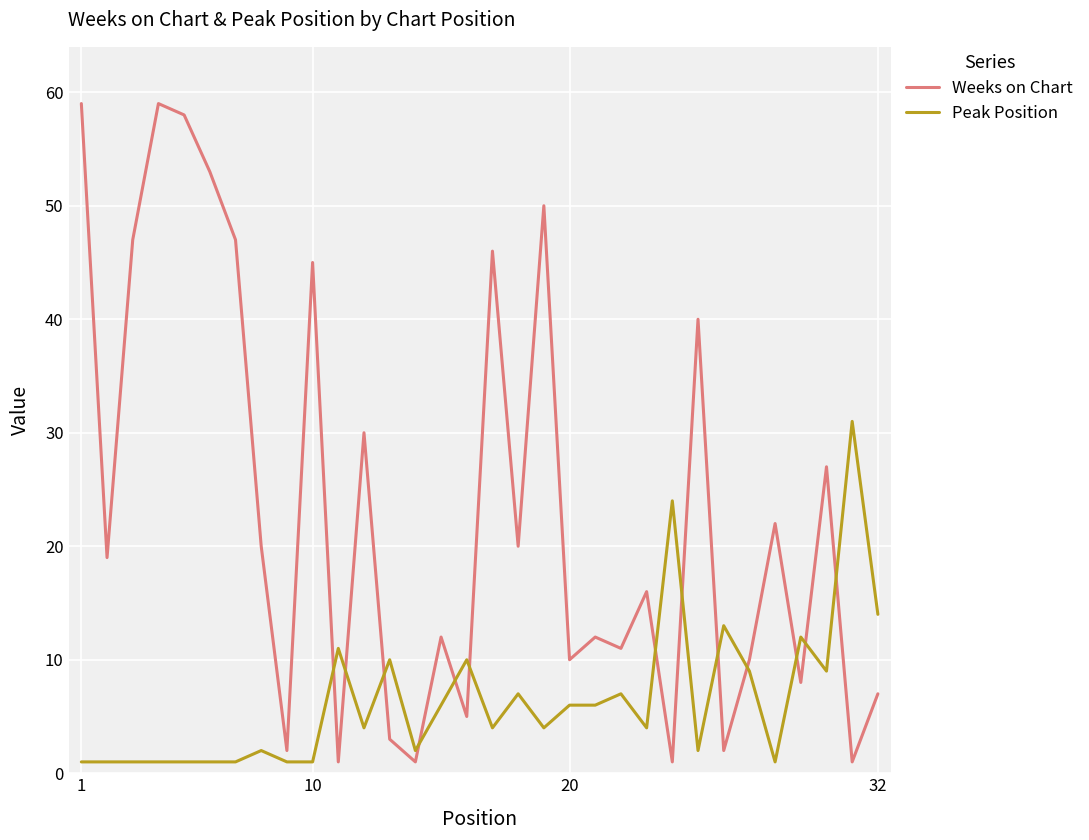

Which series has the largest range (max minus min)?

Weeks on Chart